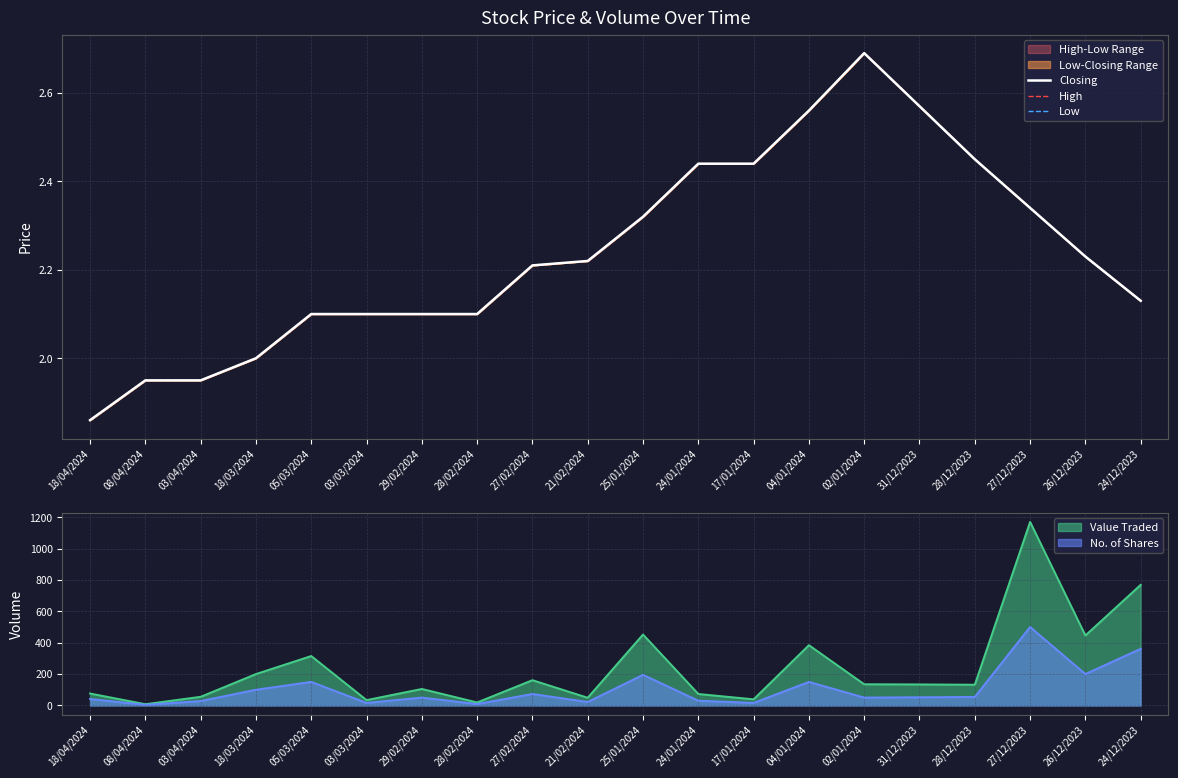

Is this an area chart (filled region under the line)?

No